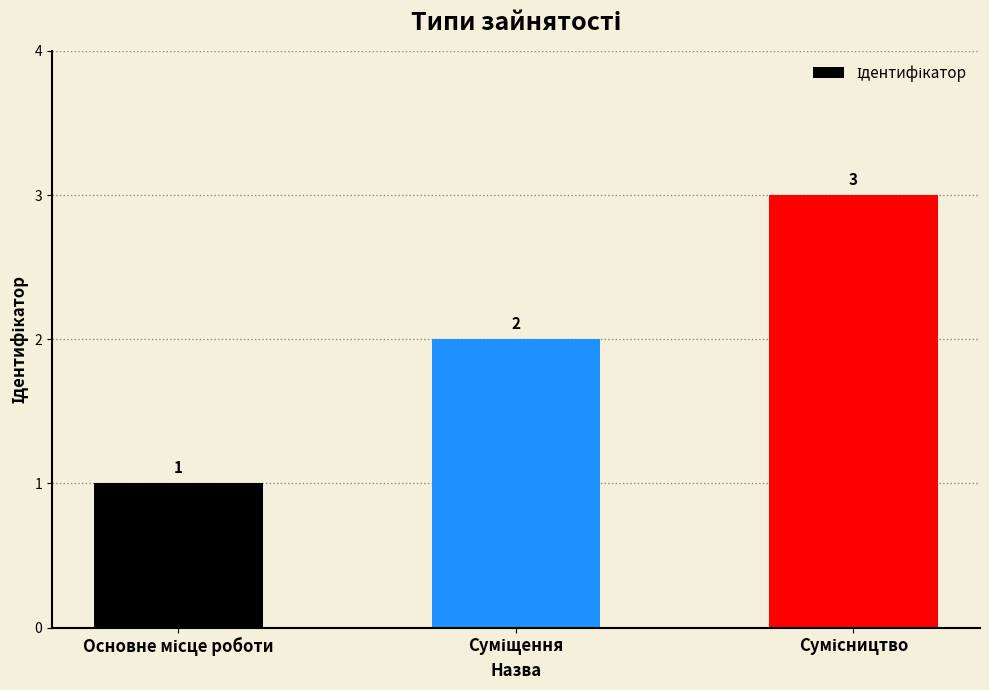

What is the value of the 1st bar from the left?

1